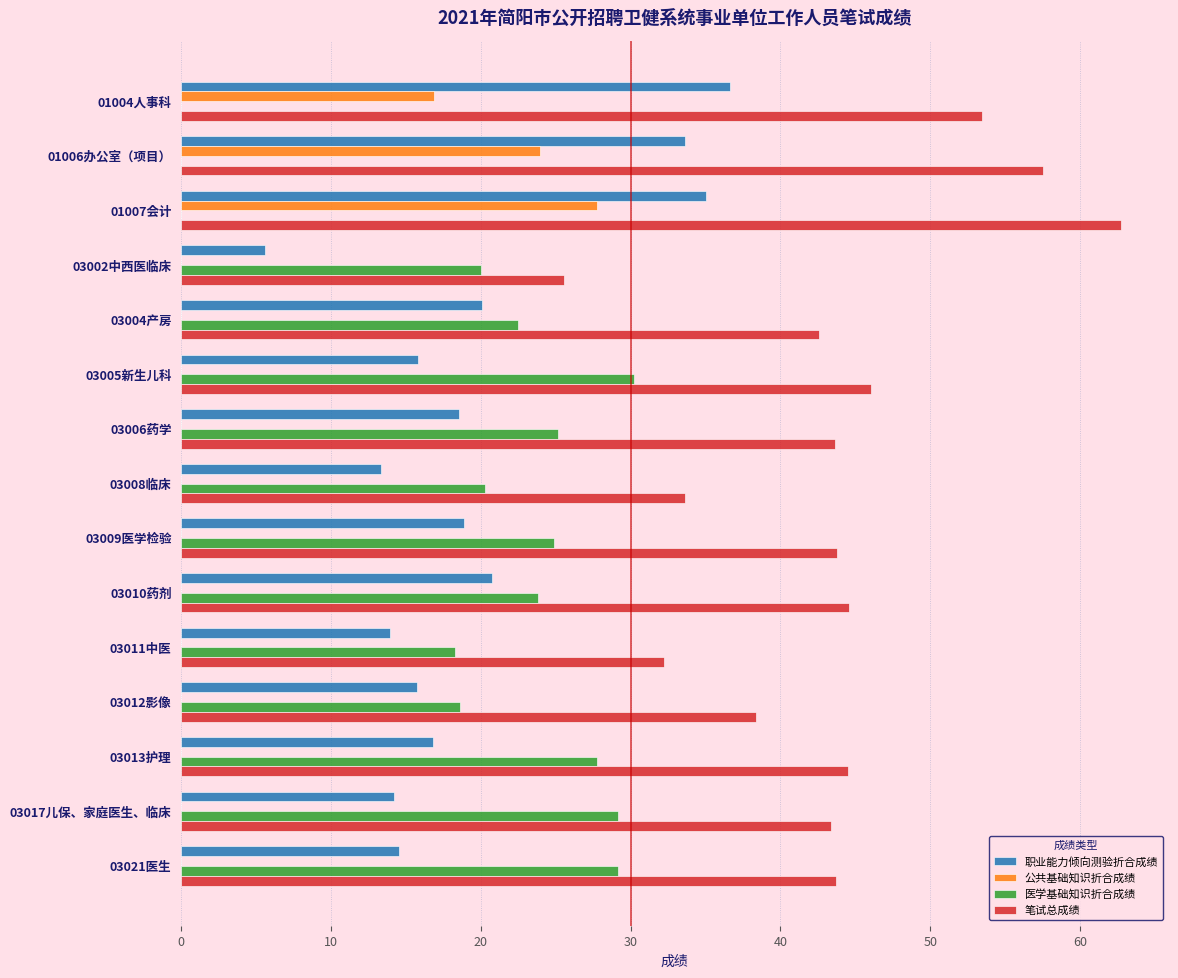

Is the value of 医学基础知识折合成绩 at 03008临床 greater than the value of 笔试总成绩 at 03011中医?

No